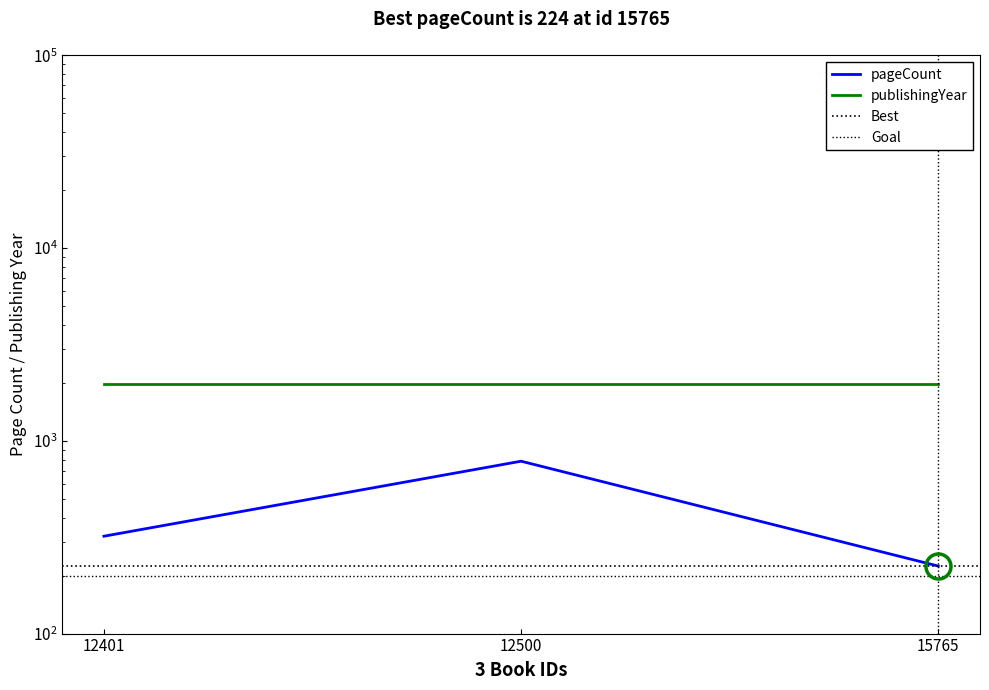

At which category does the chart reach its peak across all series?

12500